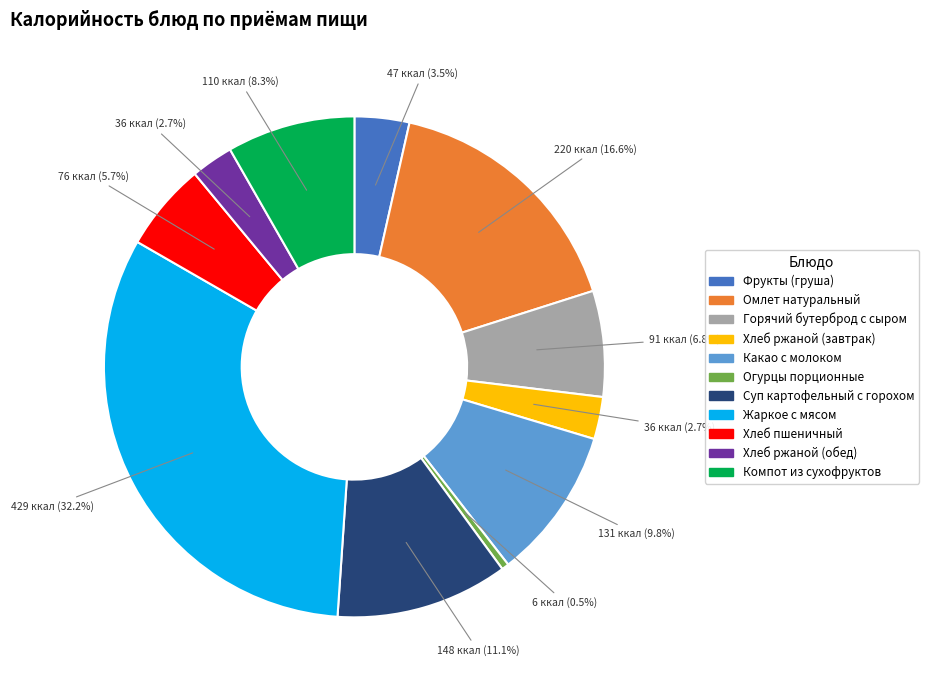

Between Хлеб ржаной (завтрак) and Горячий бутерброд с сыром, which is larger?

Горячий бутерброд с сыром